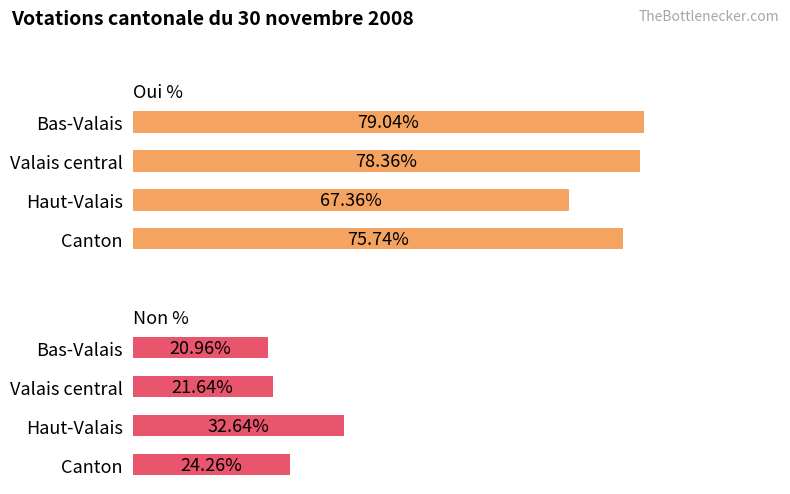

Rank the series at 40 from lowest to highest value.

Non %, Oui %